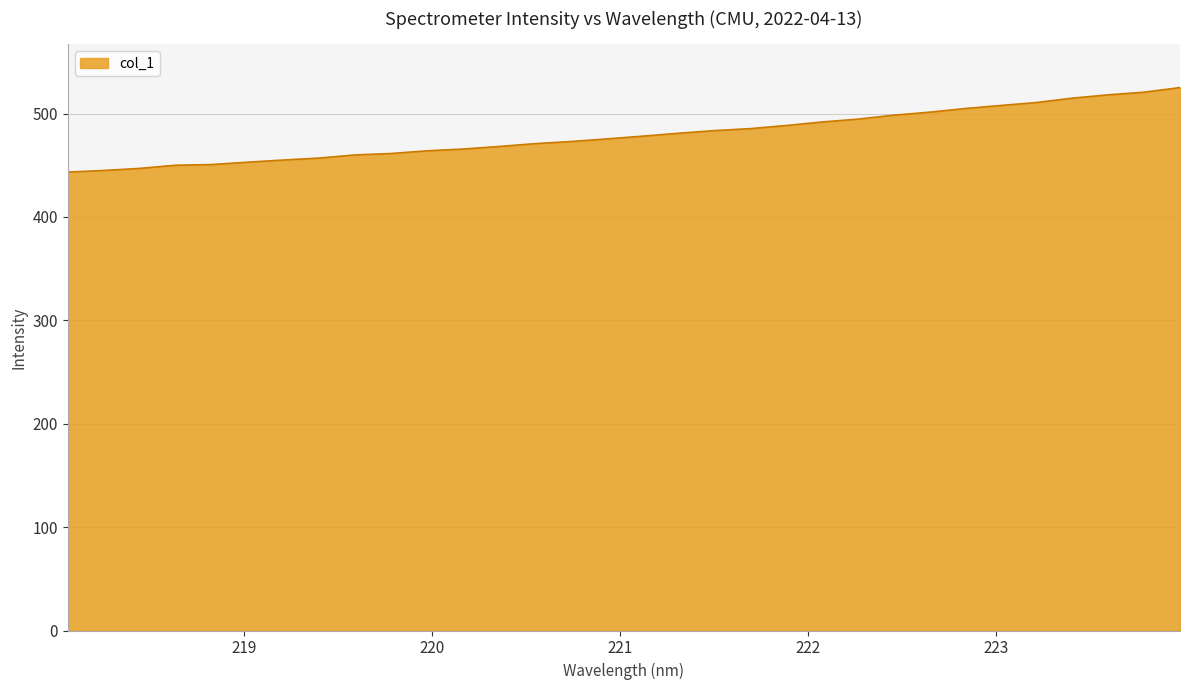

What is the greatest value displayed?

525.1